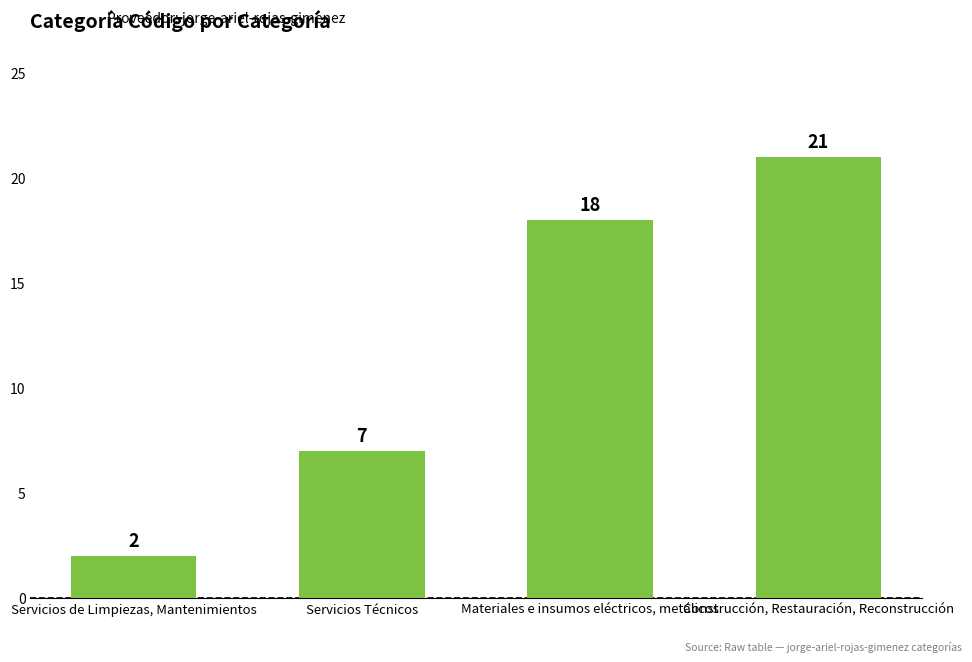

Does the chart contain any negative values?

No